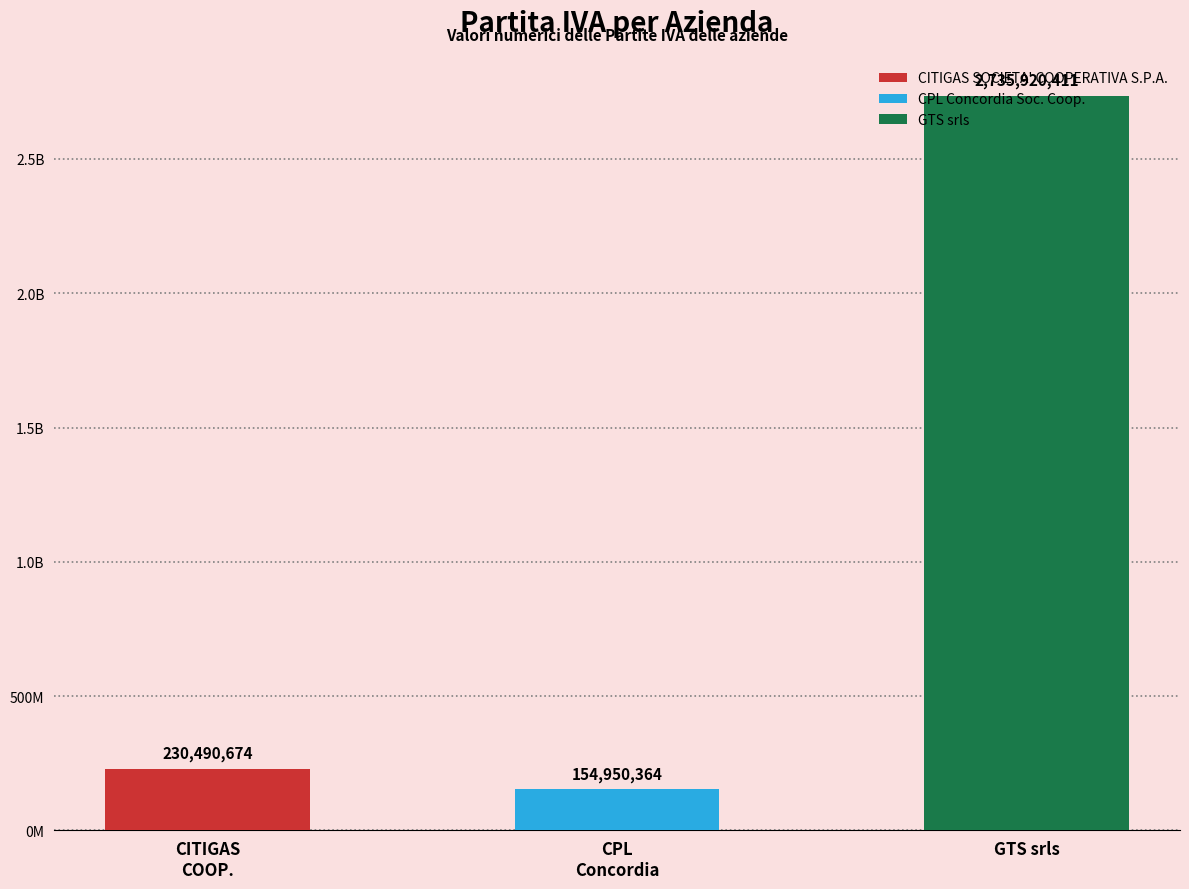

The value at CITIGAS SOCIETA' COOPERATIVA S.P.A. is 99153849. True or false?

False